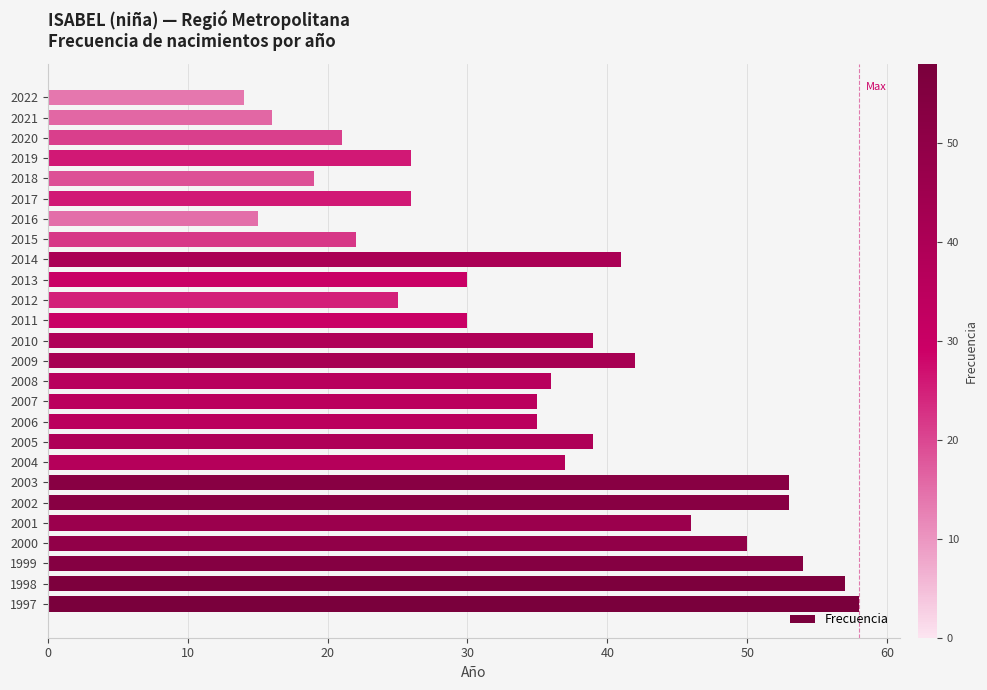

Between 2010 and 2012, which is larger?

2010